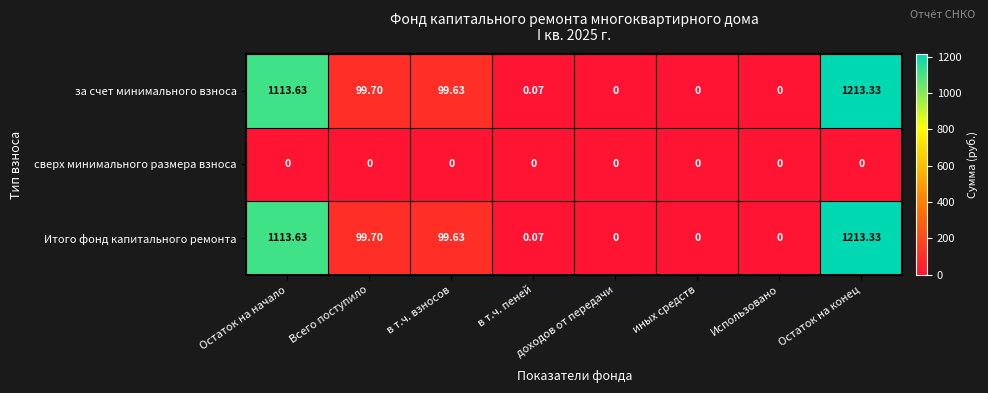

At which label does Итого фонд капитального ремонта first exceed 99?

Остаток на начало